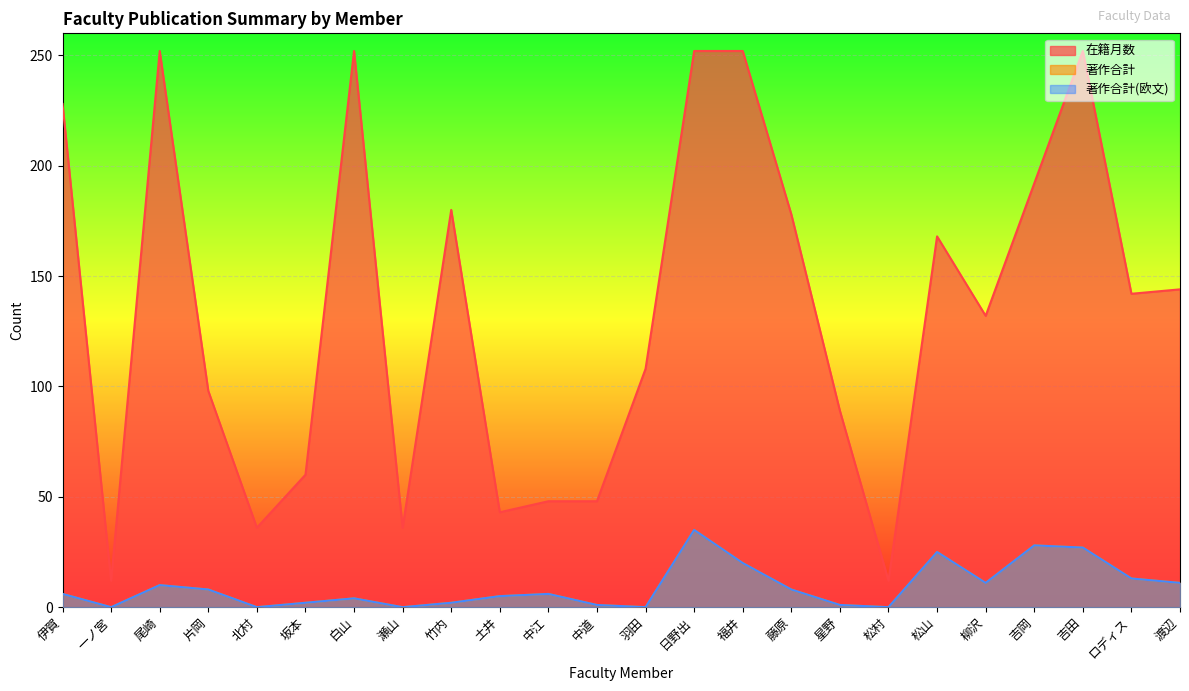

What is the highest value of the 著作合計 series?

35